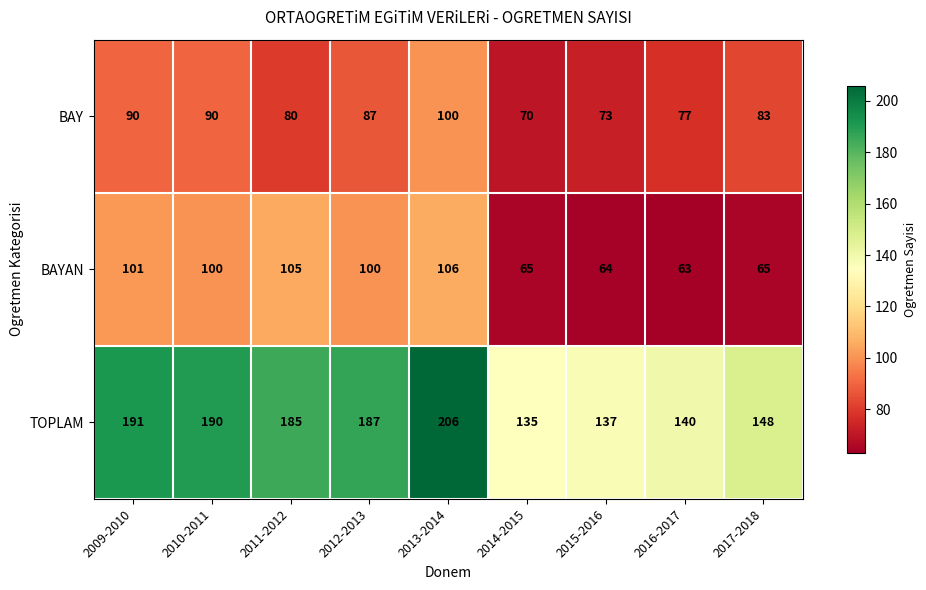

How many distinct data groups are displayed?

3